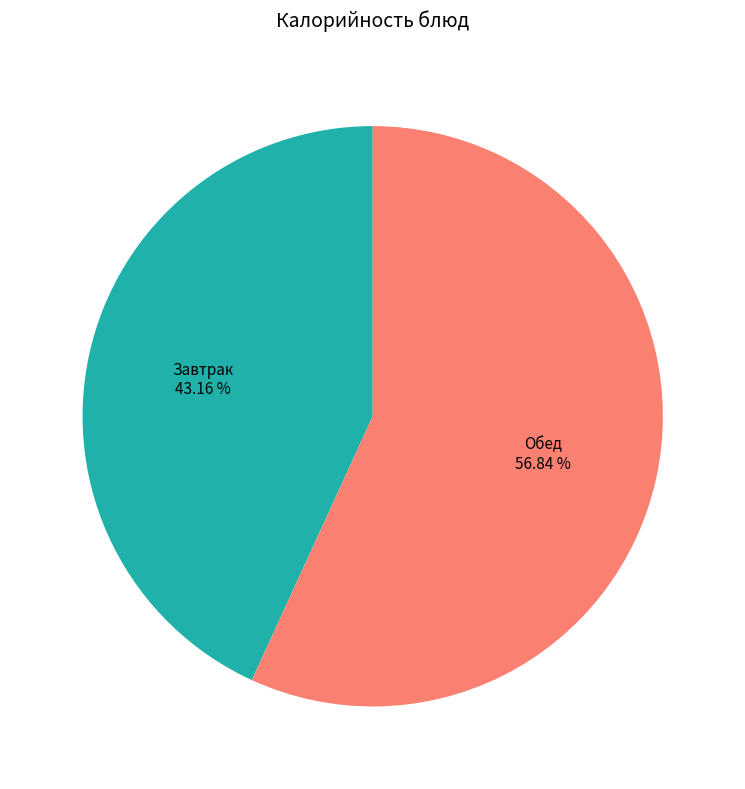

Is there a majority slice in this chart?

Yes